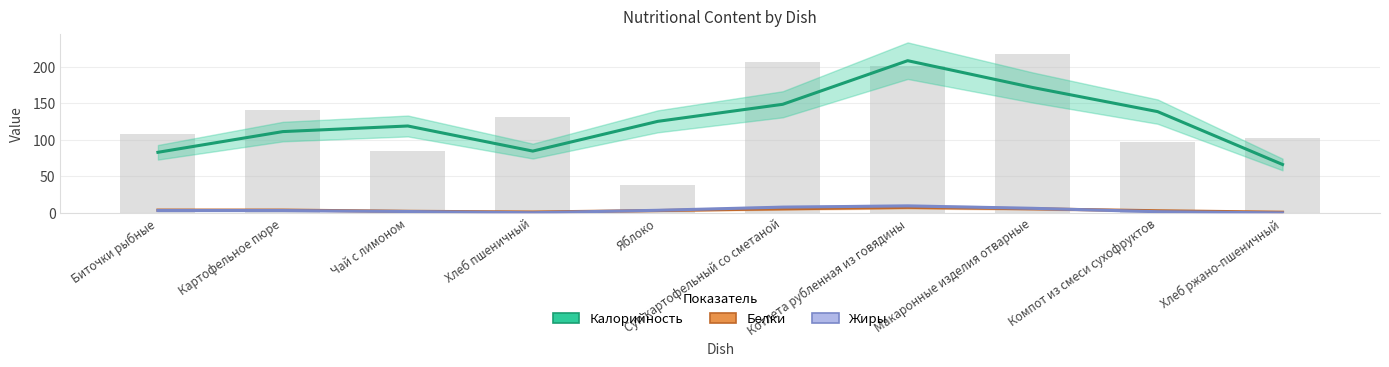

What is the difference between the maximum and second lowest values in the Калорийность series?

125.3